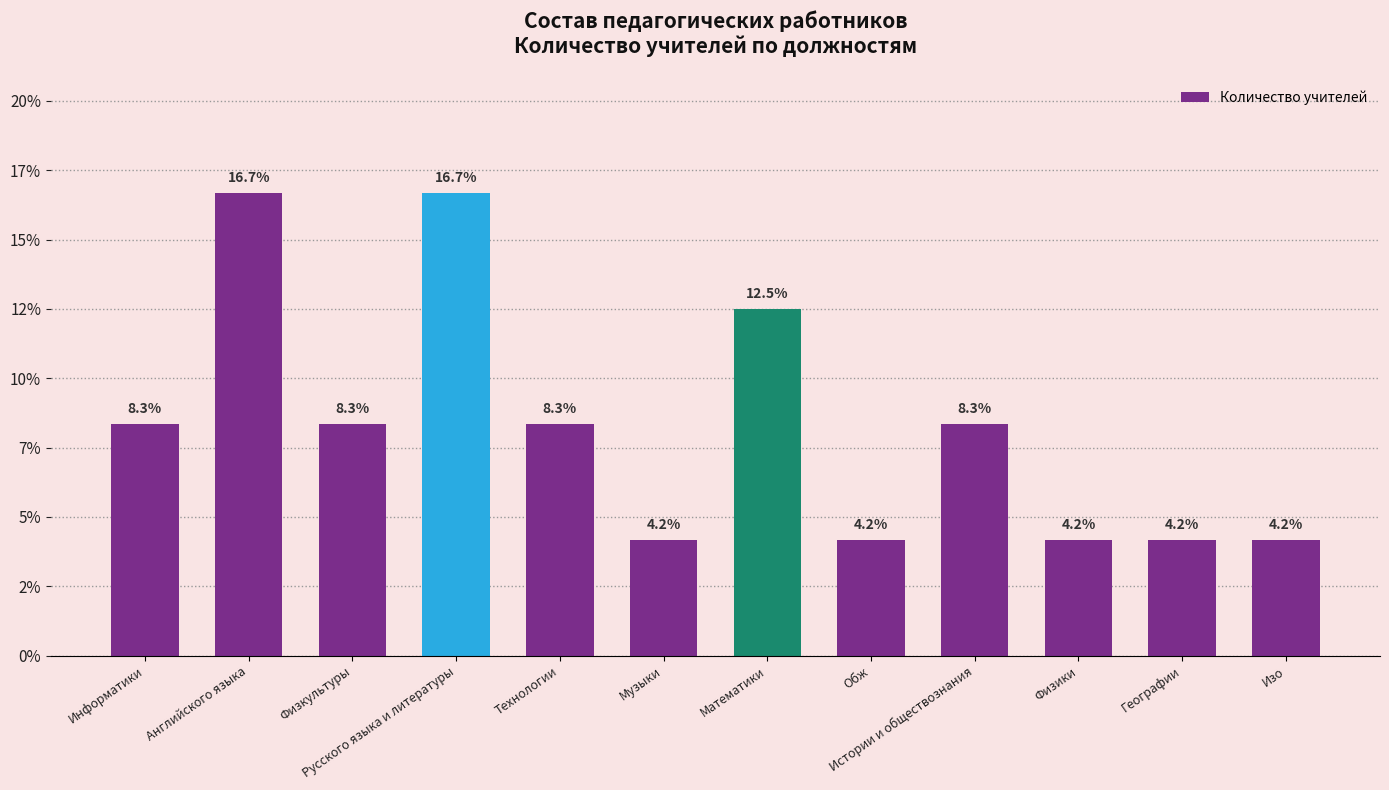

At which label is the value closest to 10?

Информатики